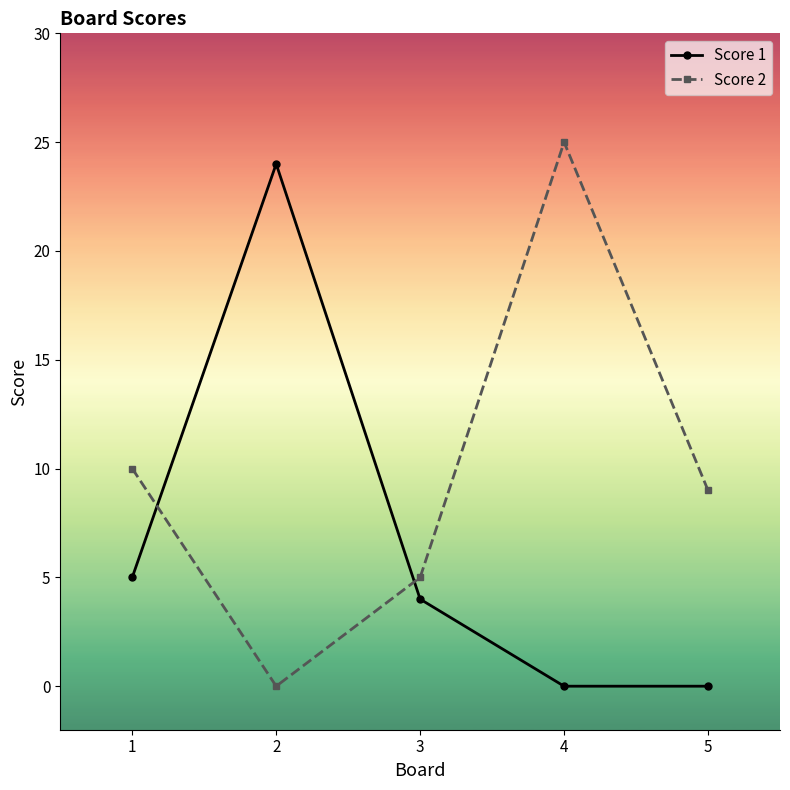

What is the difference between the second highest and minimum values in the Score 2 series?

10